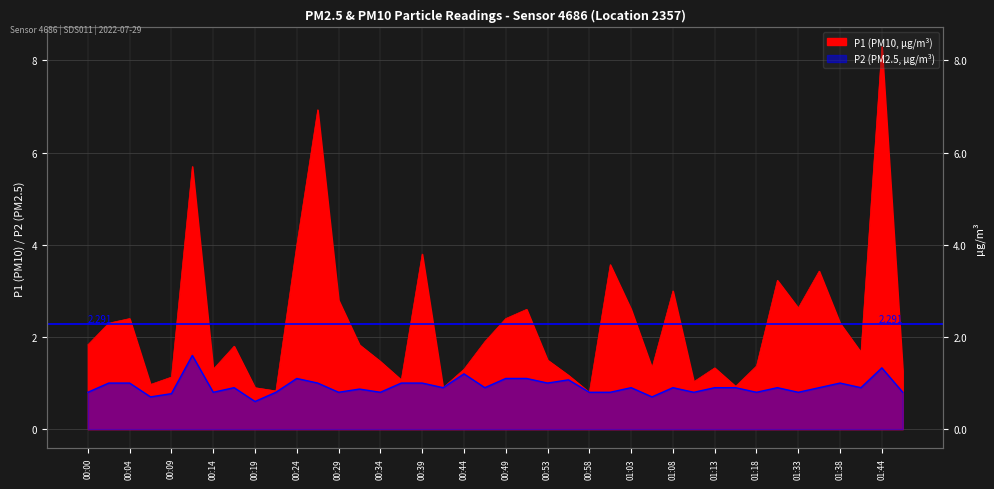

Which series has the largest total across all categories?

P1